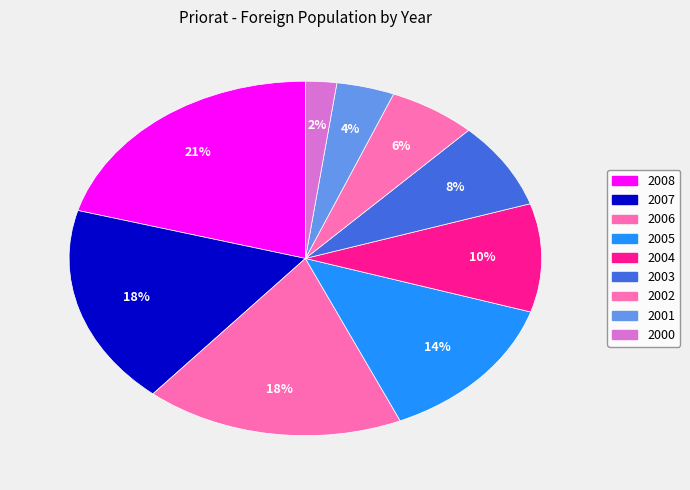

How many slices are in this pie chart?

9